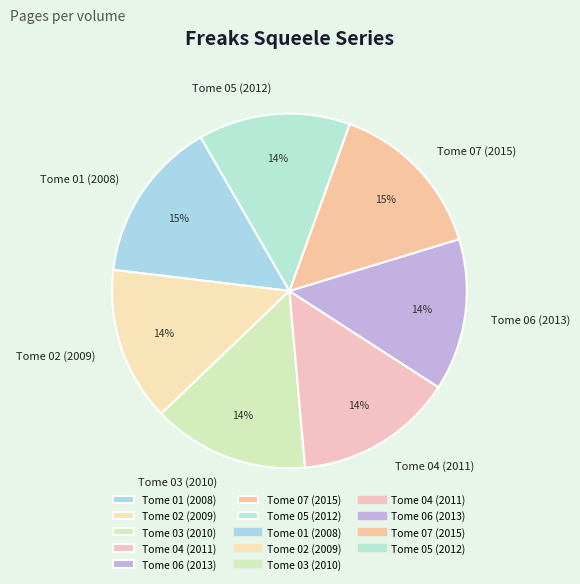

Combined, do Tome 01 (2008) and Tome 04 (2011) account for over 50%?

No